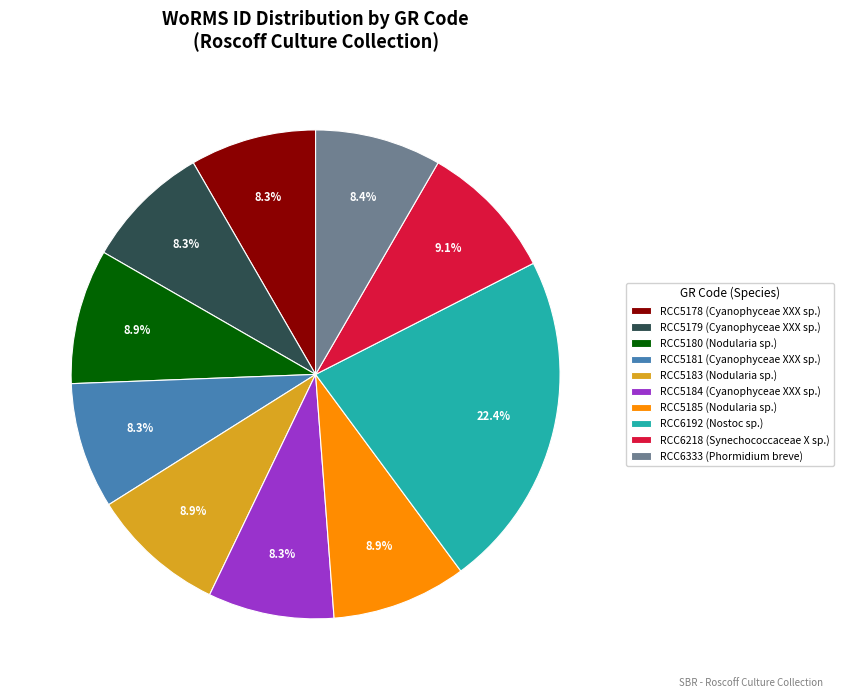

Count the number of slices in the pie.

10